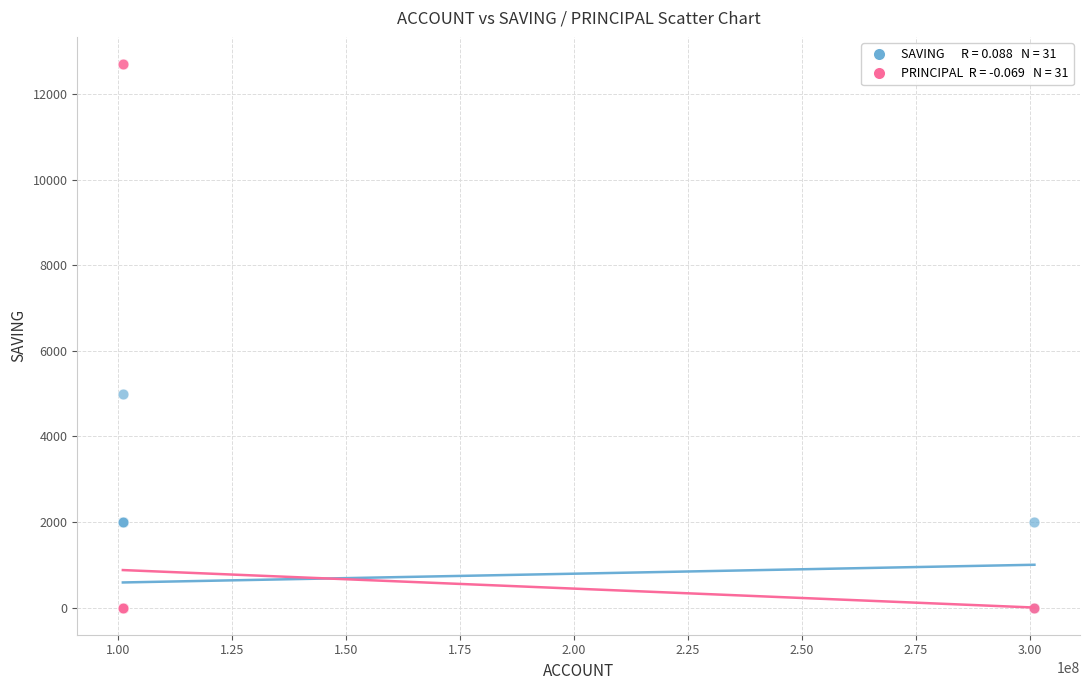

Across all series, what Y value is closest to 6350?

5000